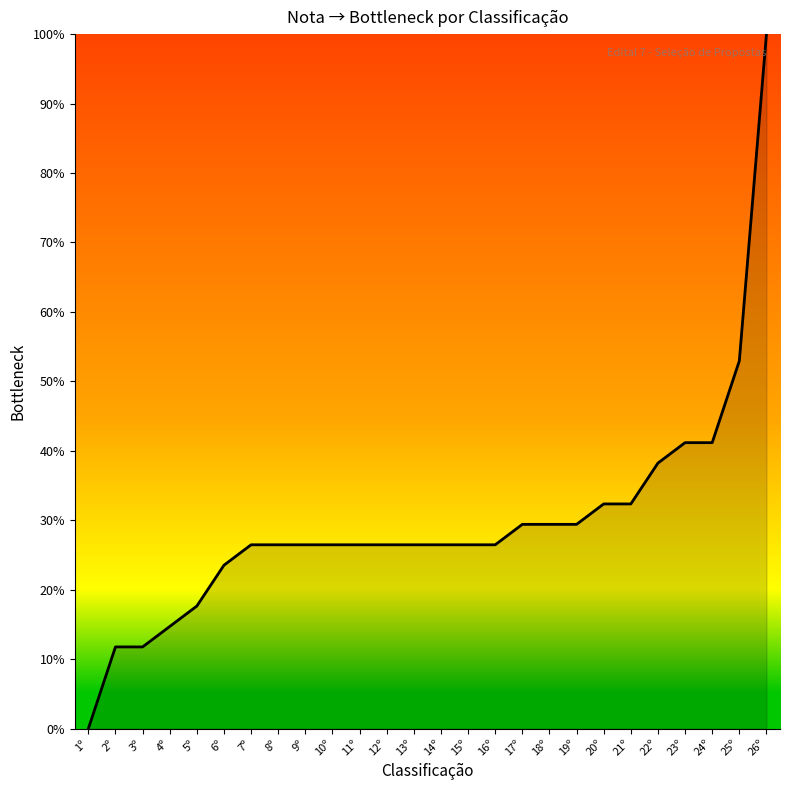

Reading right to left, extract all data points from this chart.

100.0	52.9	41.2	41.2	38.2	32.4	32.4	29.4	29.4	29.4	26.5	26.5	26.5	26.5	26.5	26.5	26.5	26.5	26.5	26.5	23.5	17.6	14.7	11.8	11.8	0.0